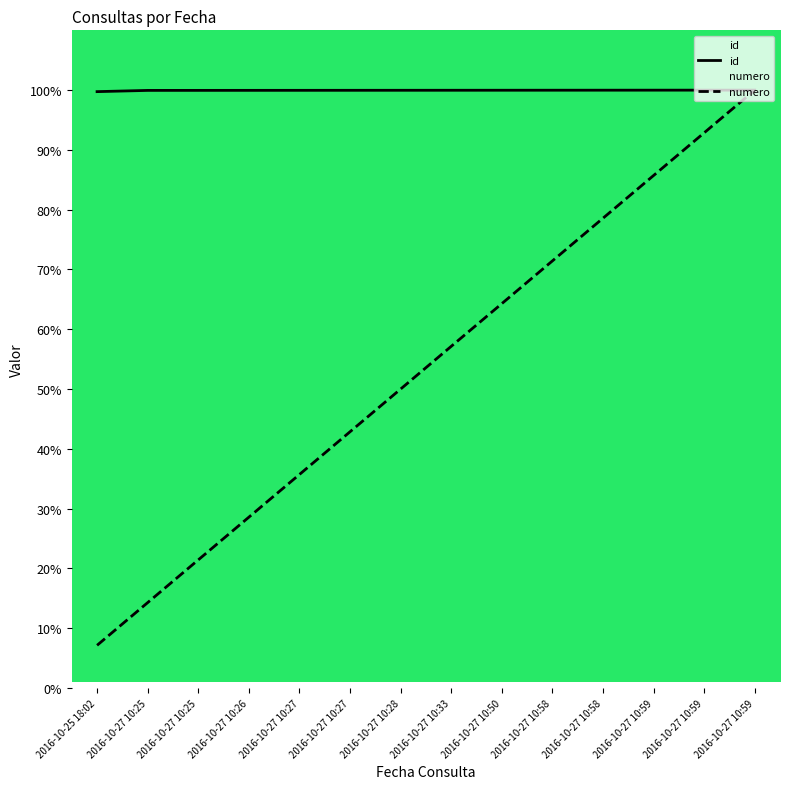

At which category does the chart reach its peak across all series?

2016-10-27 10:59